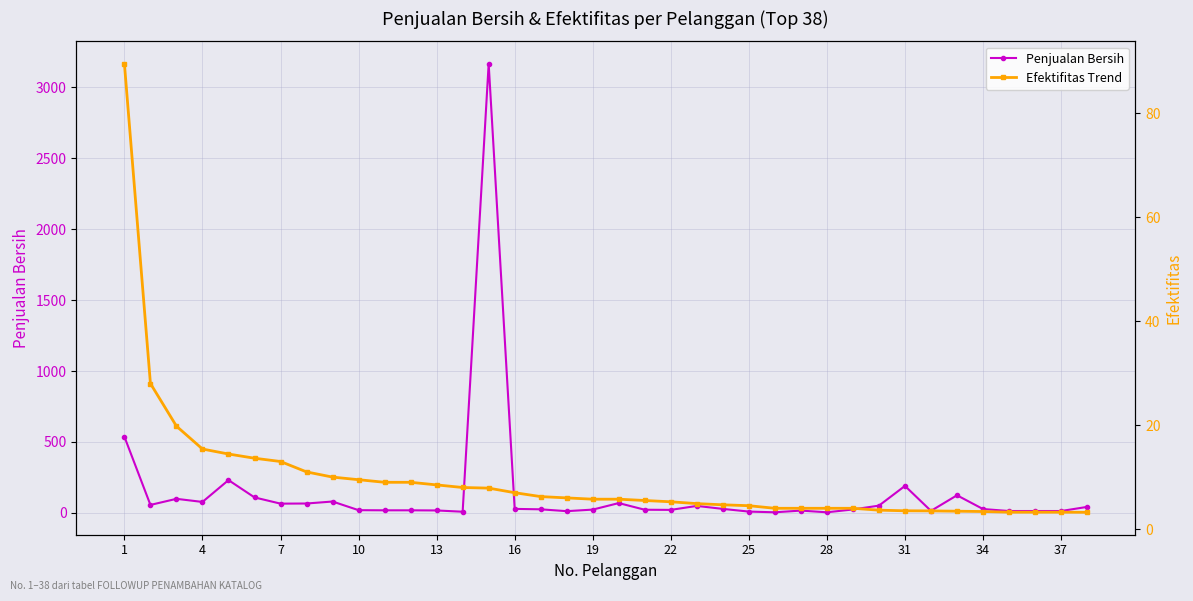

Which series has the largest total across all categories?

Penjualan Bersih